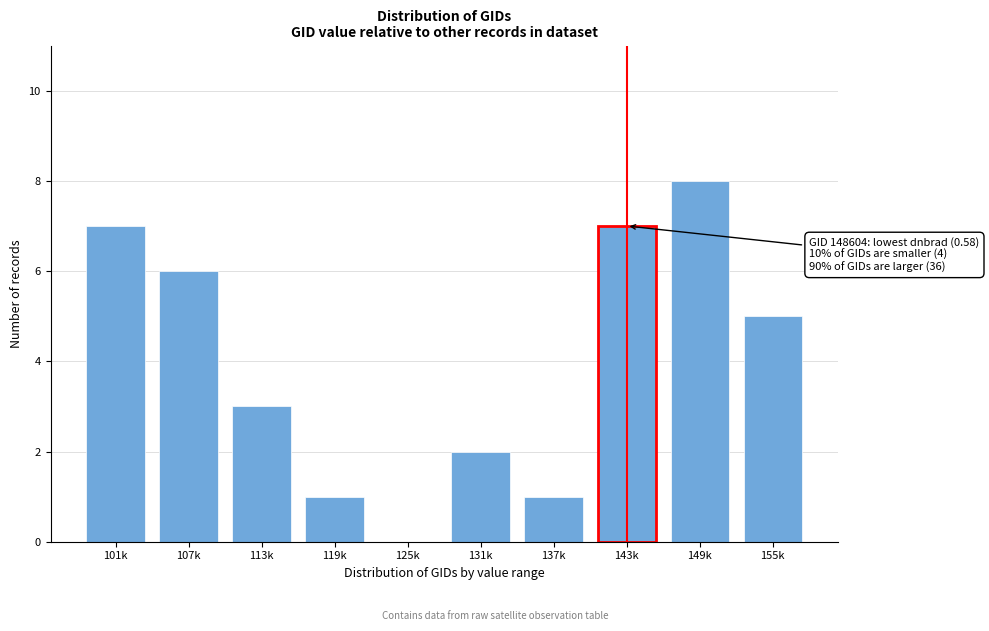

Reading left to right, extract all data points from this chart.

101k=7	107k=6	113k=3	119k=1	125k=0	131k=2	137k=1	143k=7	149k=8	155k=5